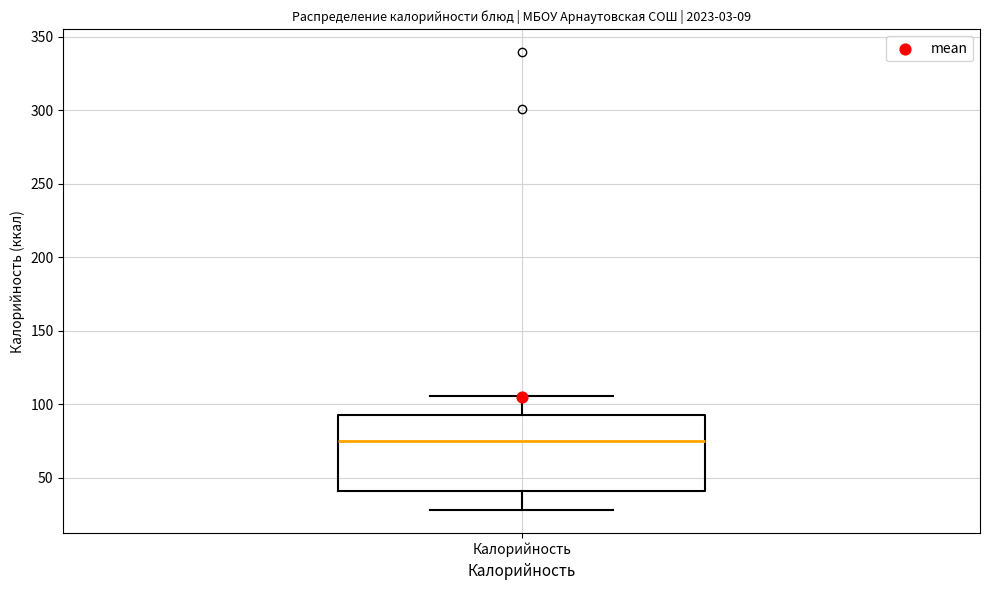

Transcribe this box plot: give where the median line is, the range the box spans, and where the two whiskers end, as read against the y-axis. The values are not printed on the chart, so give them approximately, as read against the axis.

median 75, box 40 to 95, whiskers 30 to 105